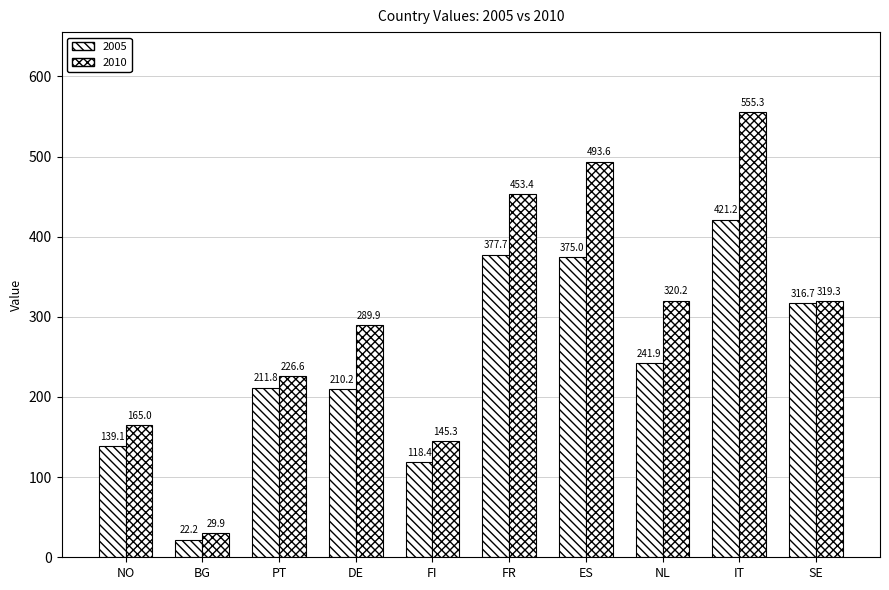

At which category does the chart reach its minimum across all series?

BG